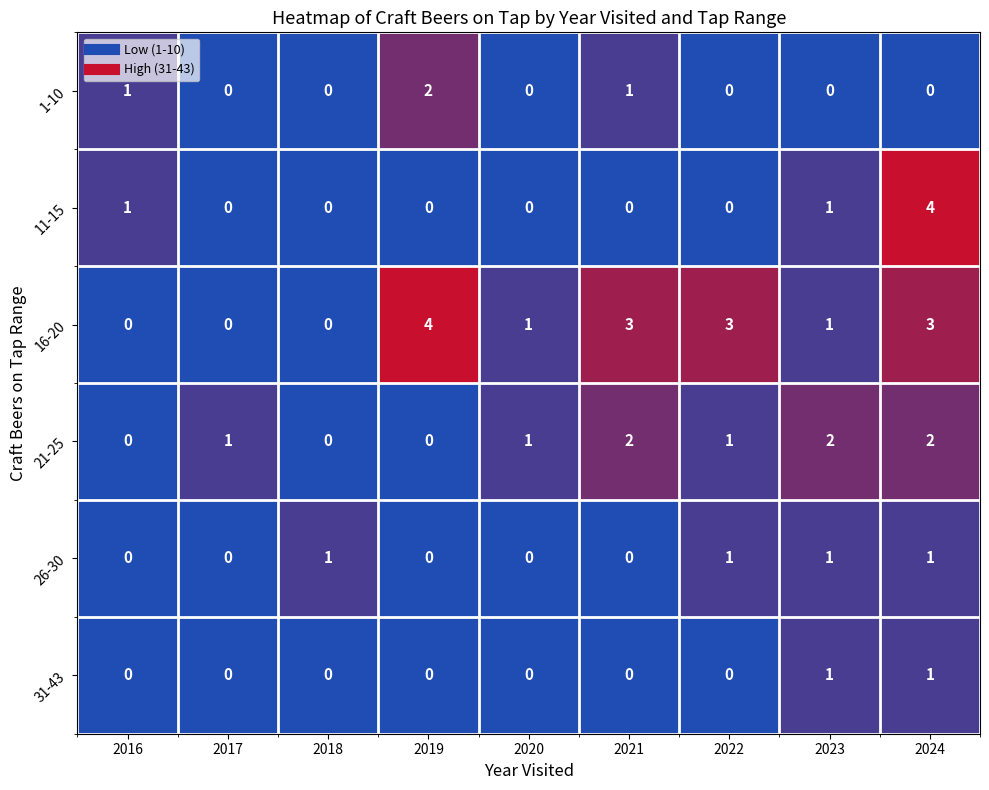

At which label does 11-15 reach its peak?

2024